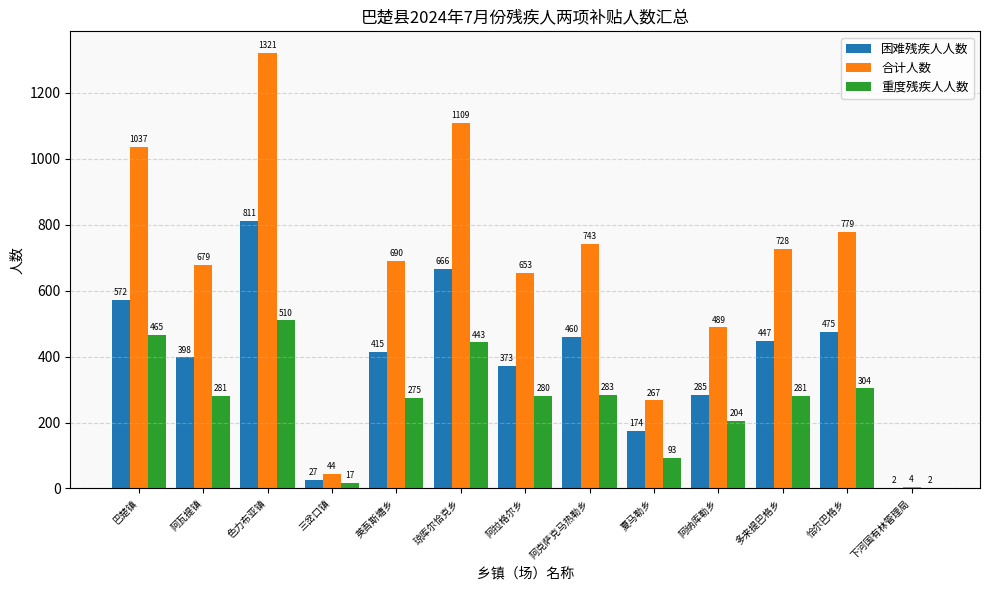

What is the highest value of the 重度残疾人人数 series?

510